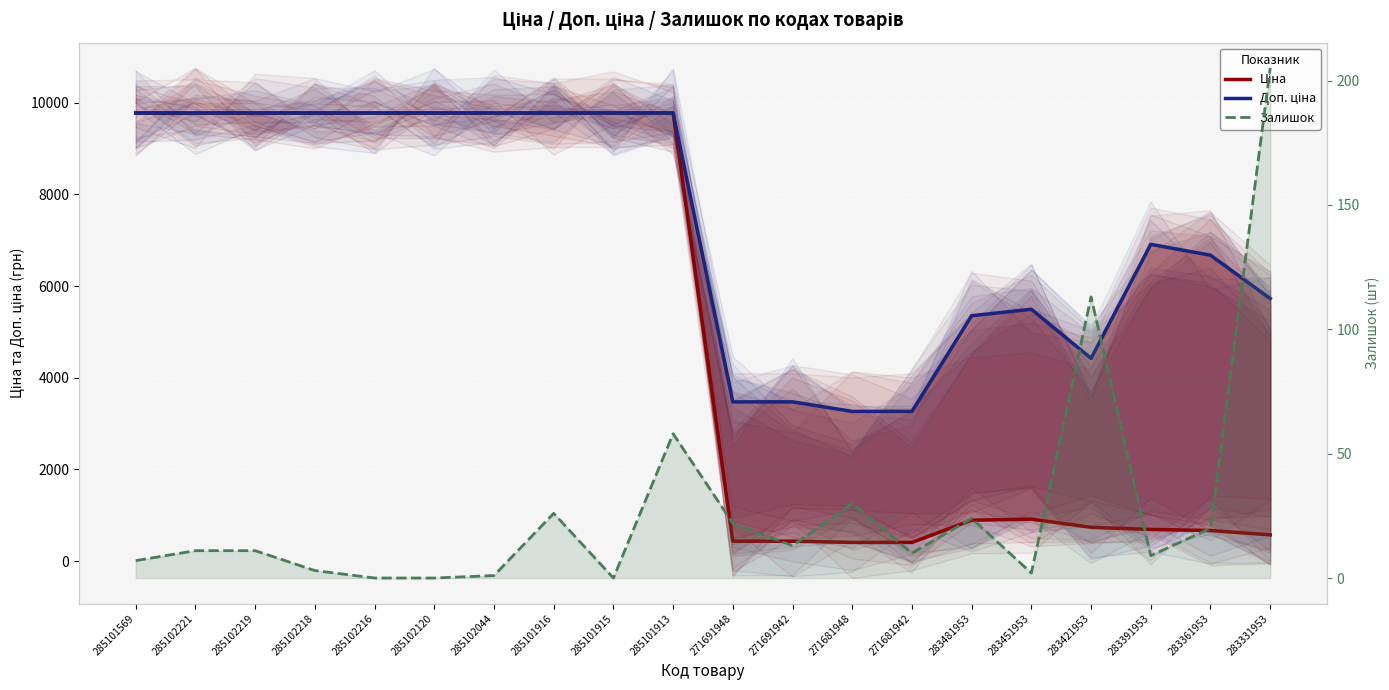

True or false: Ціна has more than 1 points higher than both neighbors.

False